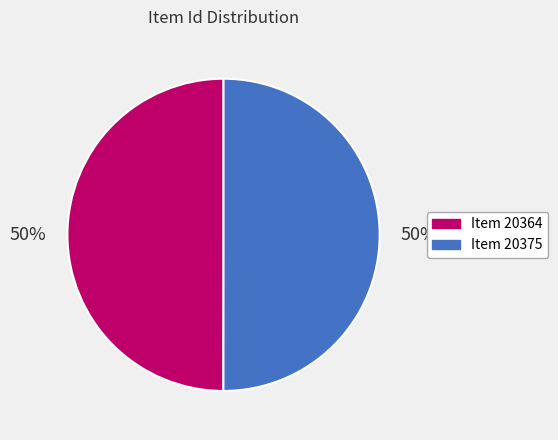

What is the ratio of the value at Item 20364 to the value at Item 20375?

1.0